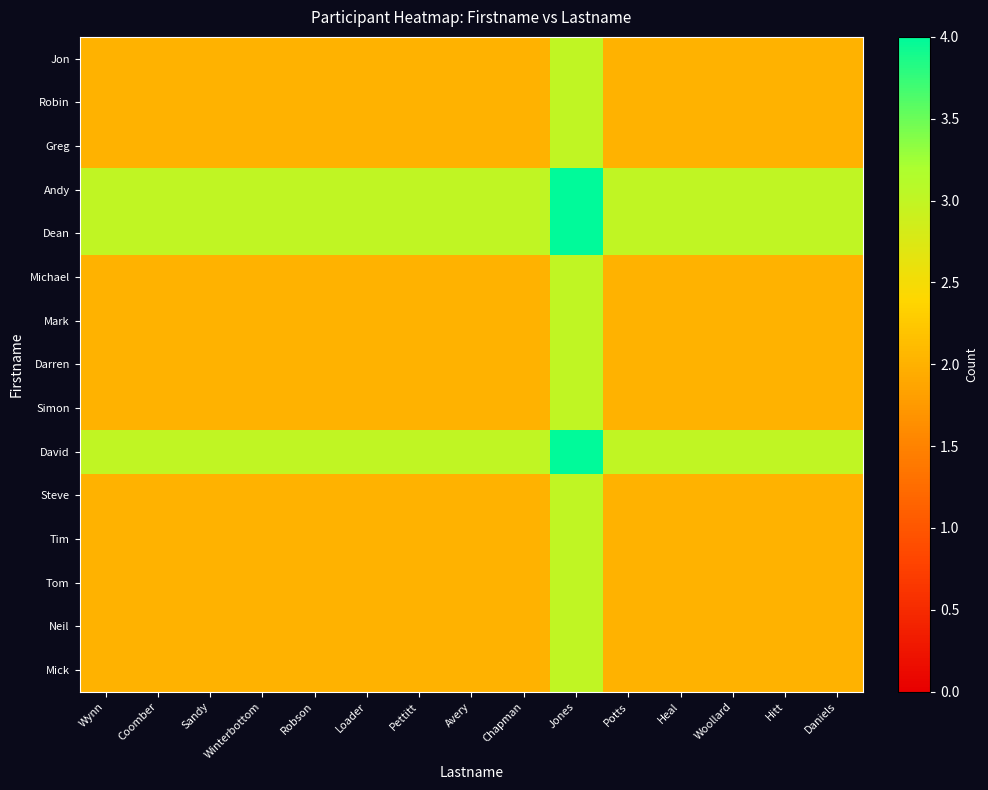

What is the smallest value displayed?

2